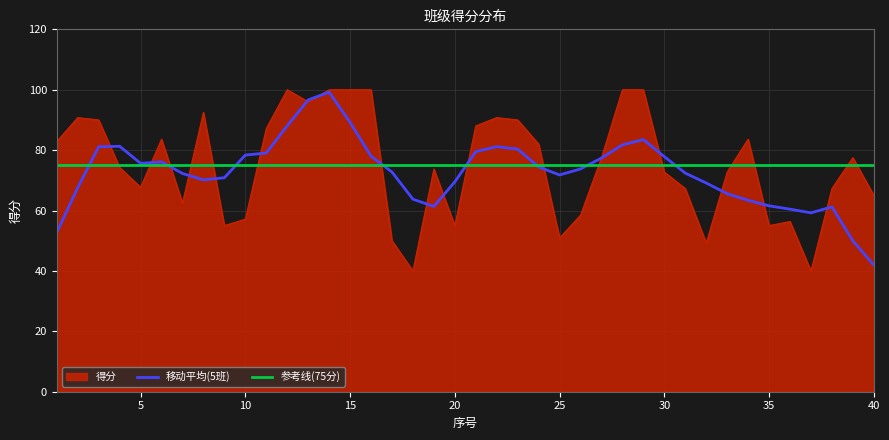

What is the minimum value shown in the chart?

40.0